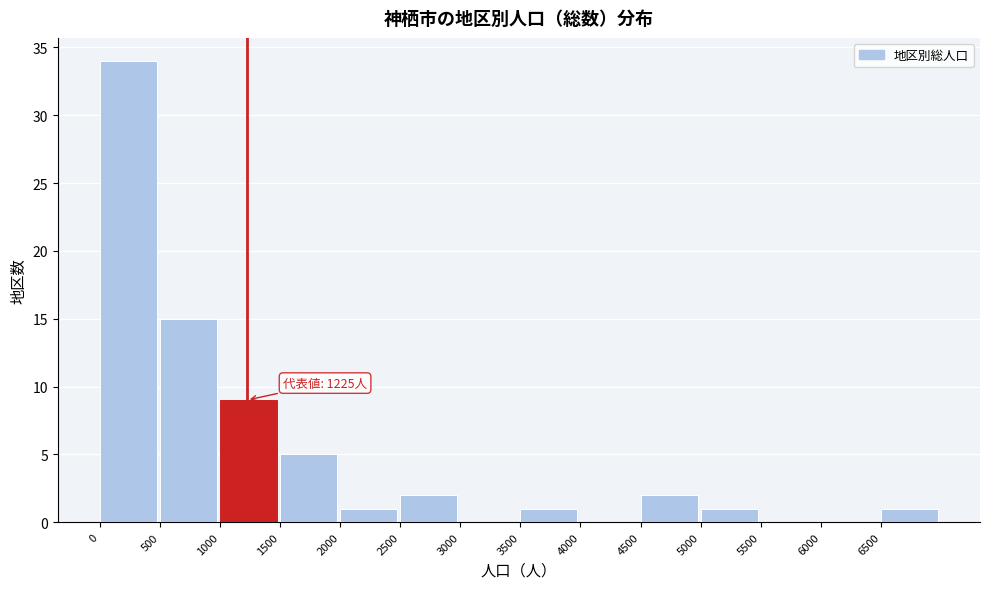

Which range on the x-axis has the tallest bar?

0 to 500